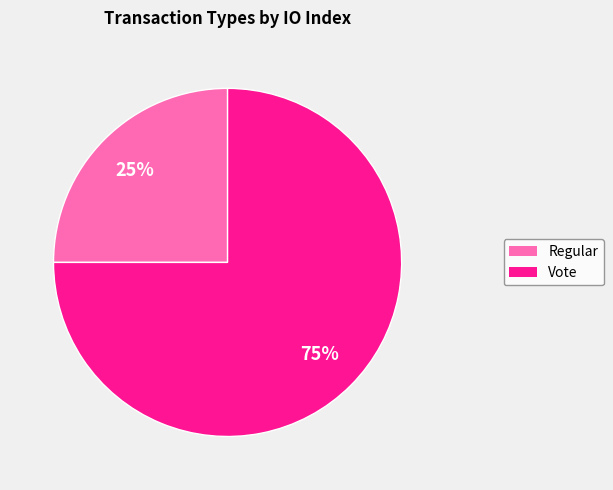

Approximately how many times larger is the value at Vote compared to Regular?

3.0